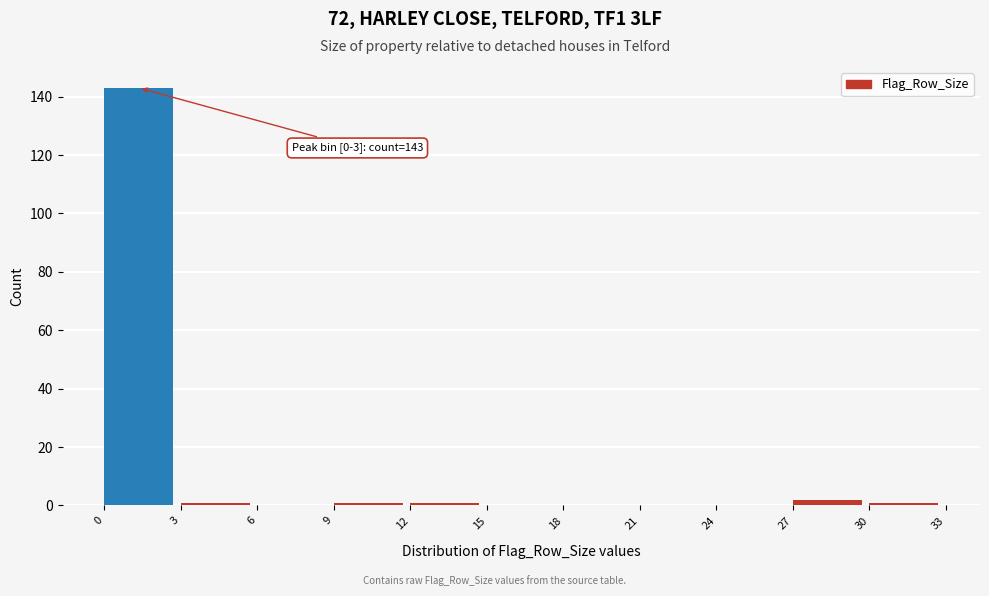

Over which range of the x-axis is the bar tallest?

0 to 3